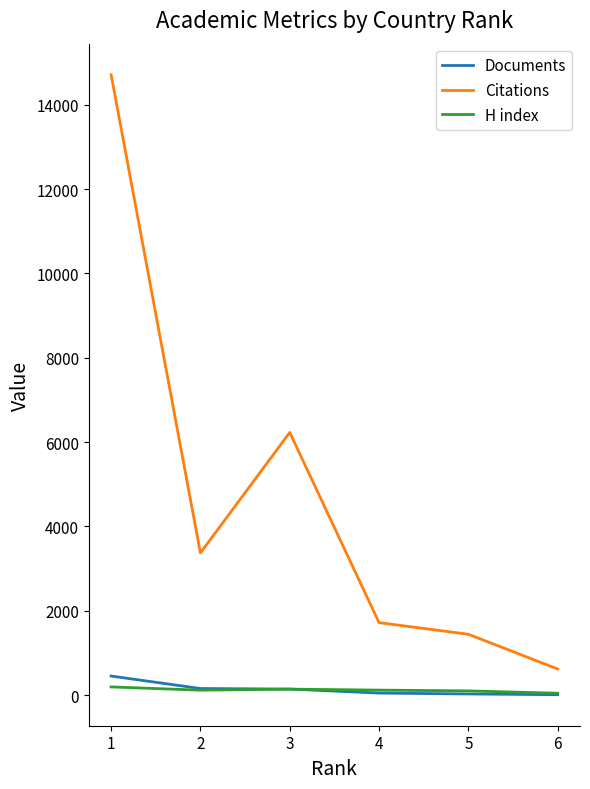

At which label does Documents first exceed 142?

1